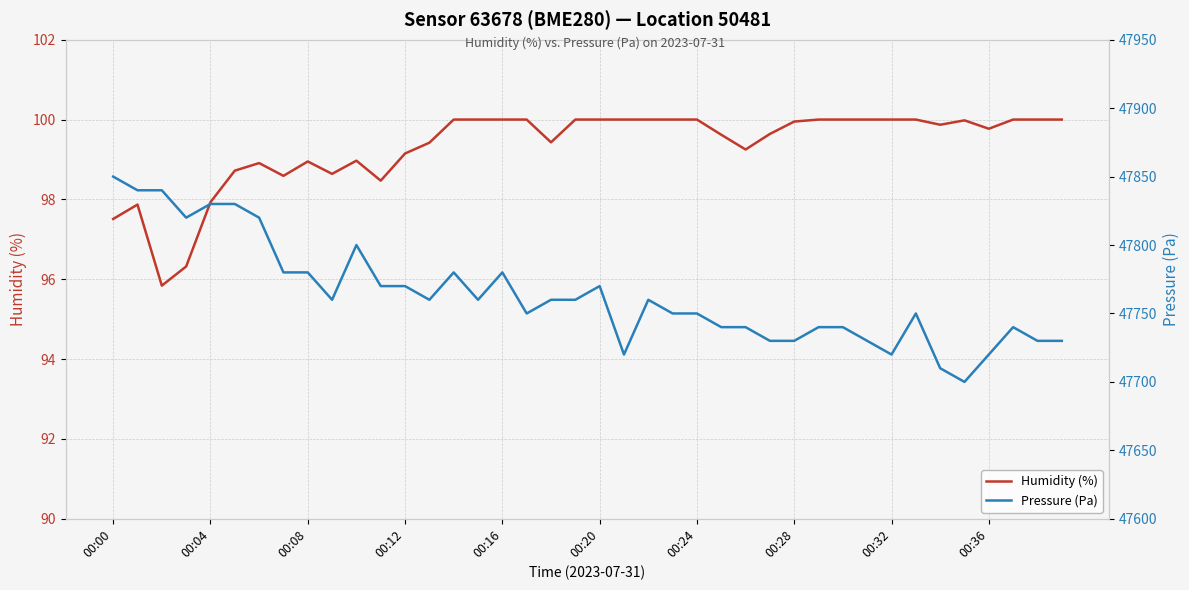

List the series in order of their peak value, lowest first.

Humidity (%), Pressure (Pa)